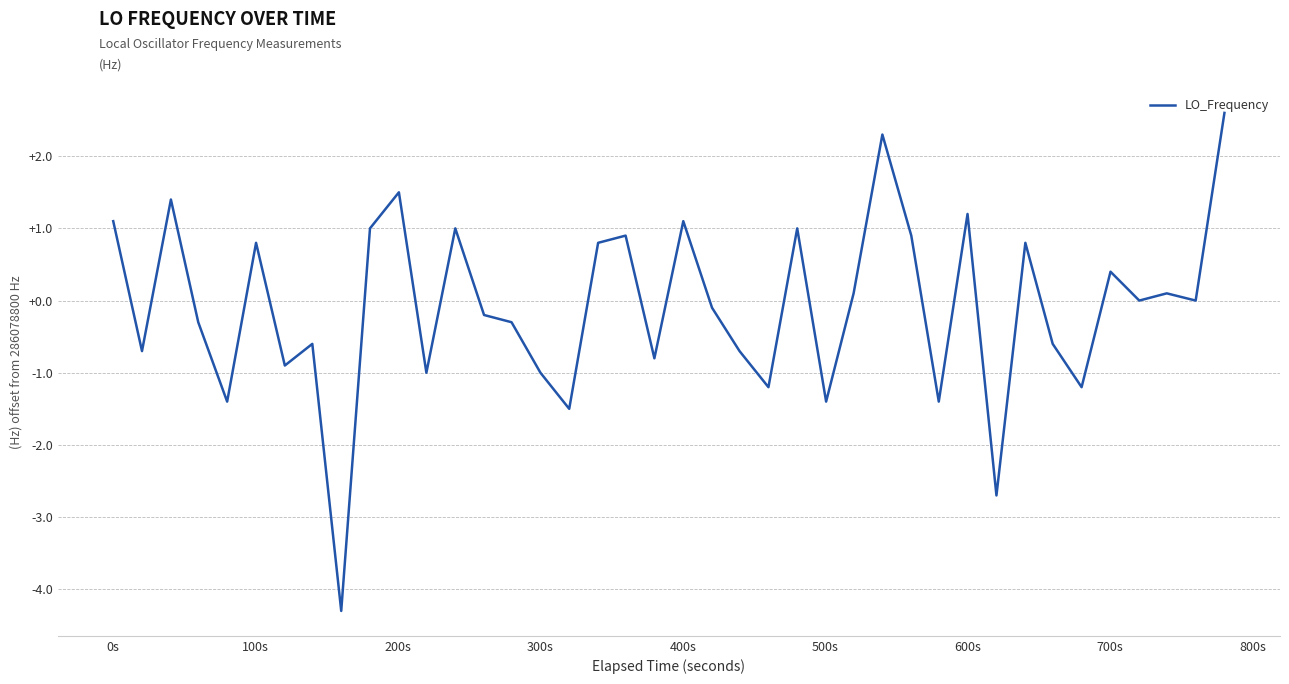

What is the difference between the maximum and minimum values?

6.9